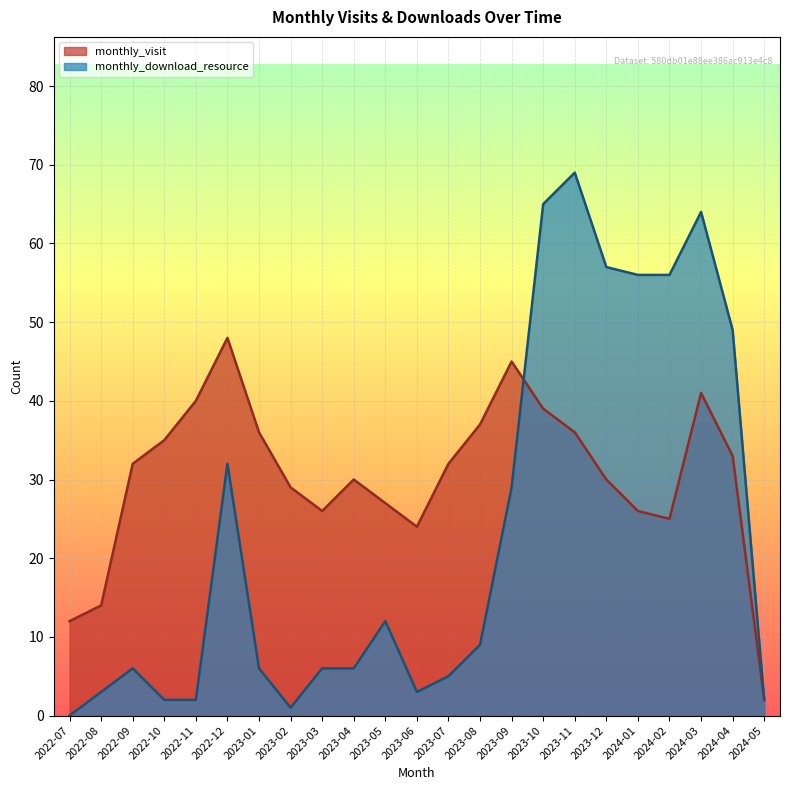

The monthly_visit series shows 32 at 2022-09. True or false?

True